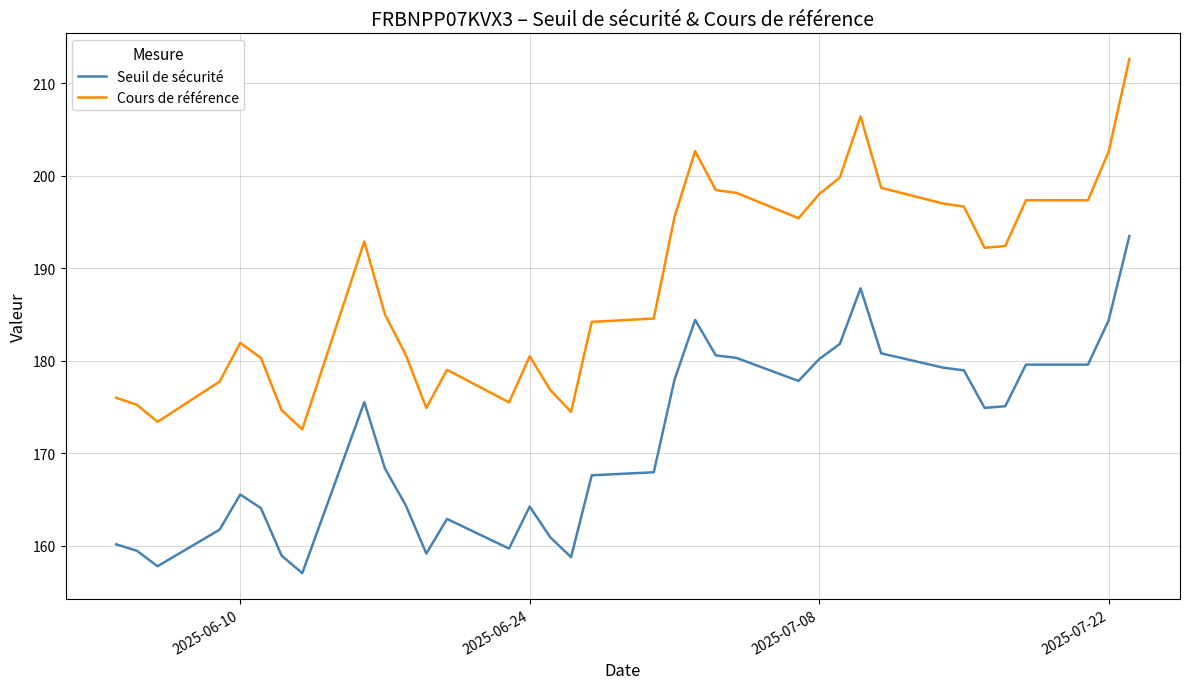

What is the maximum value shown in the chart?

212.6